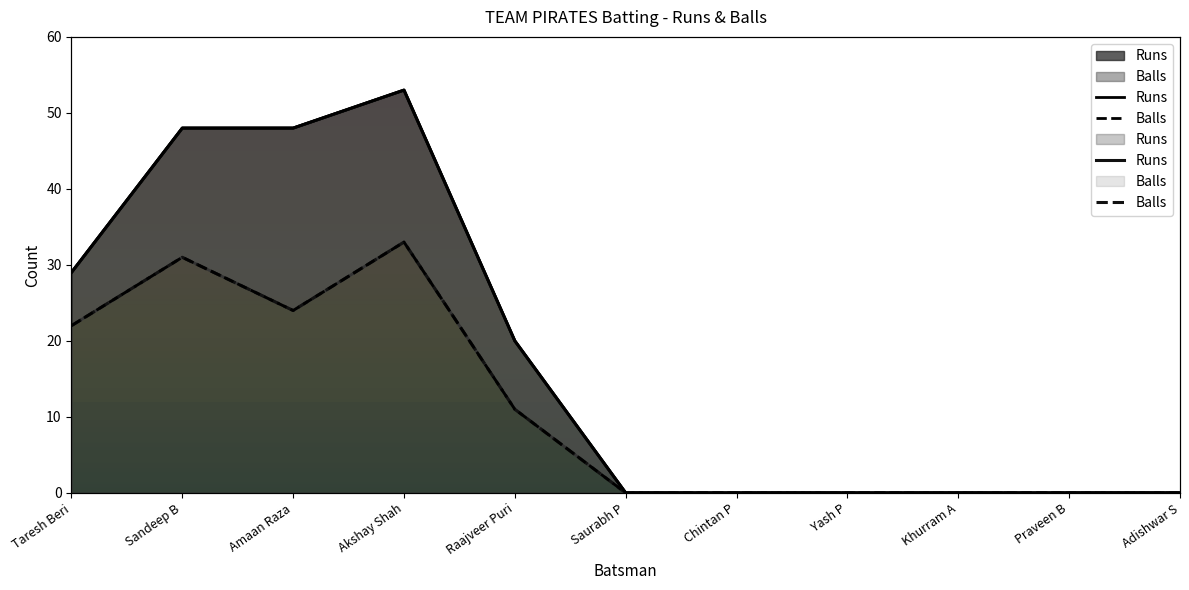

Reading left to right, transcribe all the data shown in this chart.

Runs: 29	48	48	53	20	0	0	0	0	0	0
Balls: 22	31	24	33	11	0	0	0	0	0	0